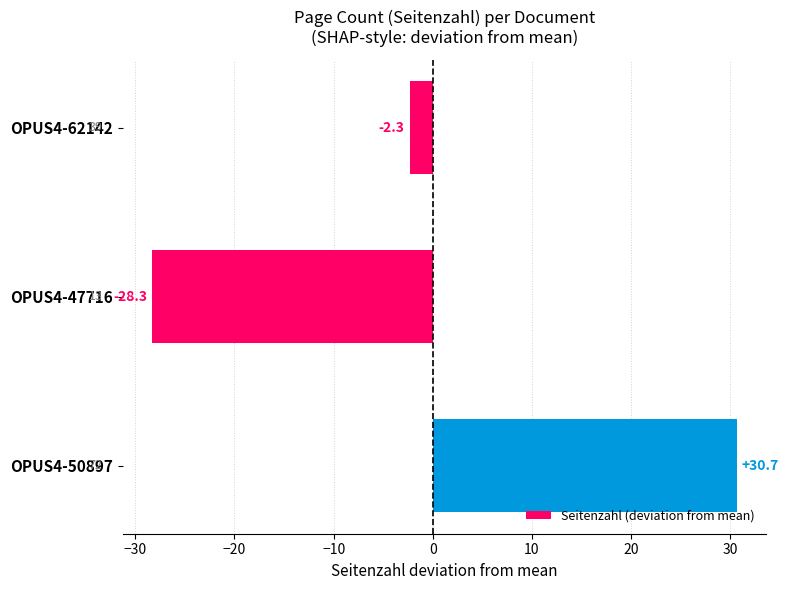

What is the change in value from OPUS4-50897 to OPUS4-62142?

-33.0